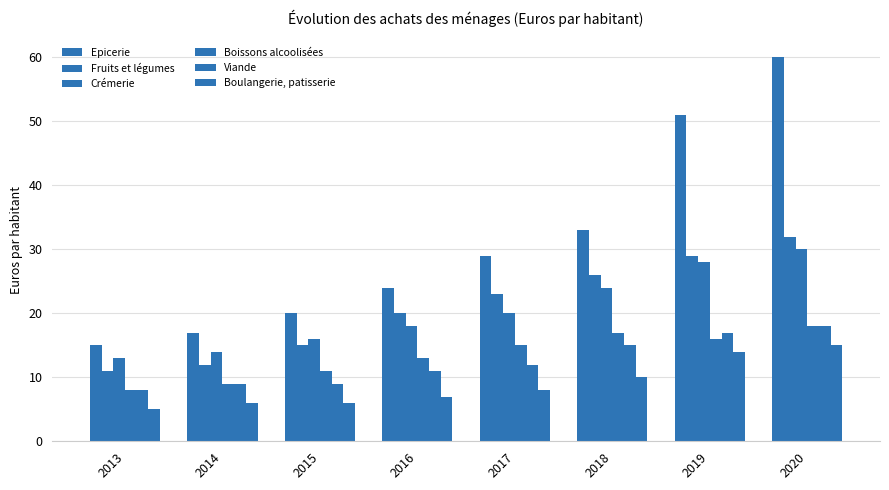

Reading left to right, extract all data points from this chart.

Epicerie: 2013=15	2014=17	2015=20	2016=24	2017=29	2018=33	2019=51	2020=60
Fruits et légumes: 2013=11	2014=12	2015=15	2016=20	2017=23	2018=26	2019=29	2020=32
Crémerie: 2013=13	2014=14	2015=16	2016=18	2017=20	2018=24	2019=28	2020=30
Boissons alcoolisées: 2013=8	2014=9	2015=11	2016=13	2017=15	2018=17	2019=16	2020=18
Viande: 2013=8	2014=9	2015=9	2016=11	2017=12	2018=15	2019=17	2020=18
Boulangerie, patisserie: 2013=5	2014=6	2015=6	2016=7	2017=8	2018=10	2019=14	2020=15